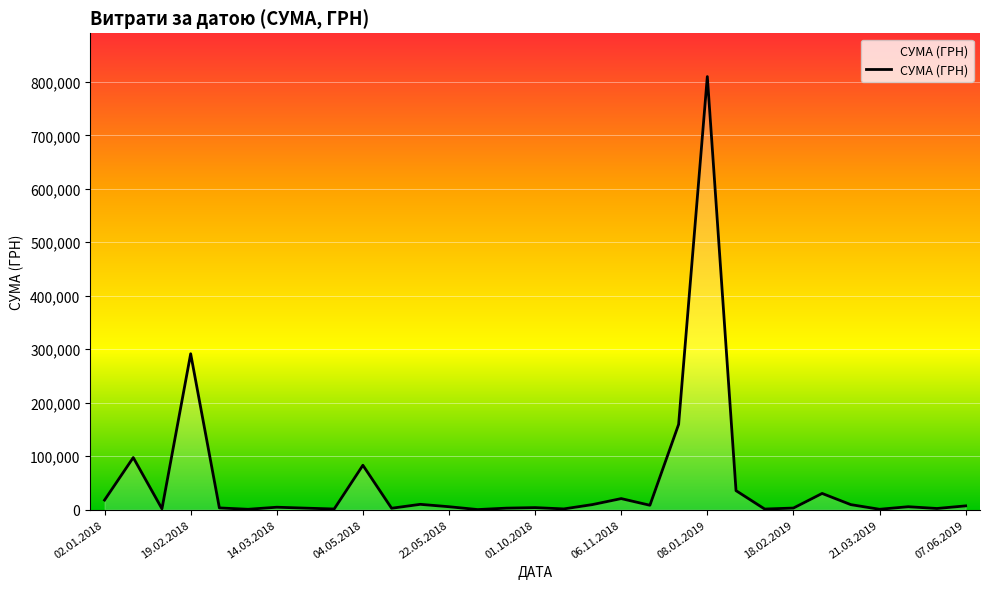

What is the difference between the maximum and minimum values?

809825.2